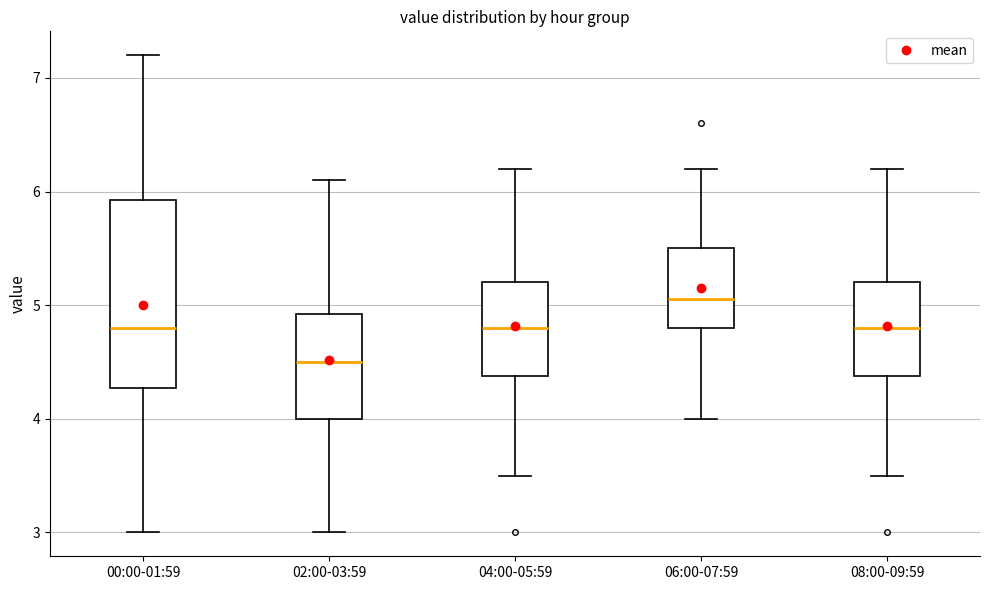

Which box has the lowest median line?

02:00-03:59